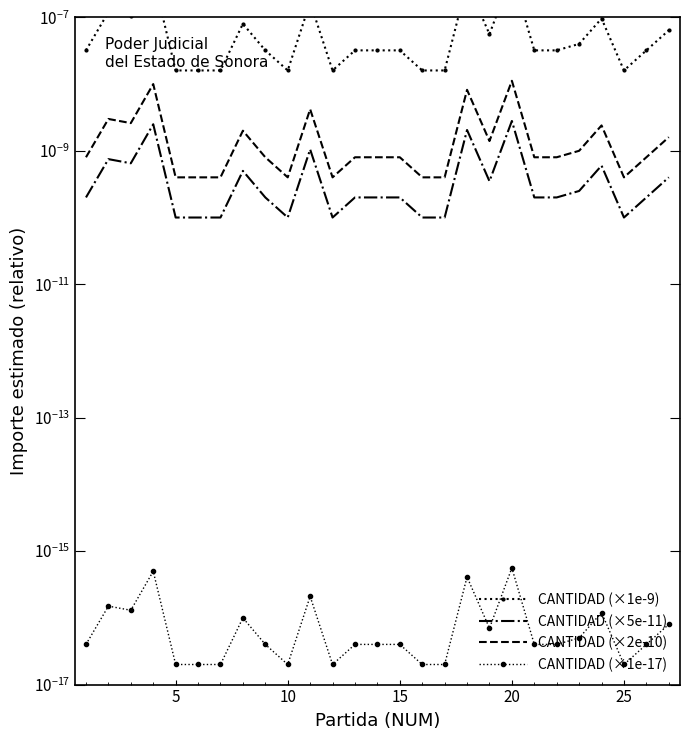

What are all the series names shown in the legend?

CANTIDAD (×1e-9), CANTIDAD (×5e-11), CANTIDAD (×2e-10), CANTIDAD (×1e-17)